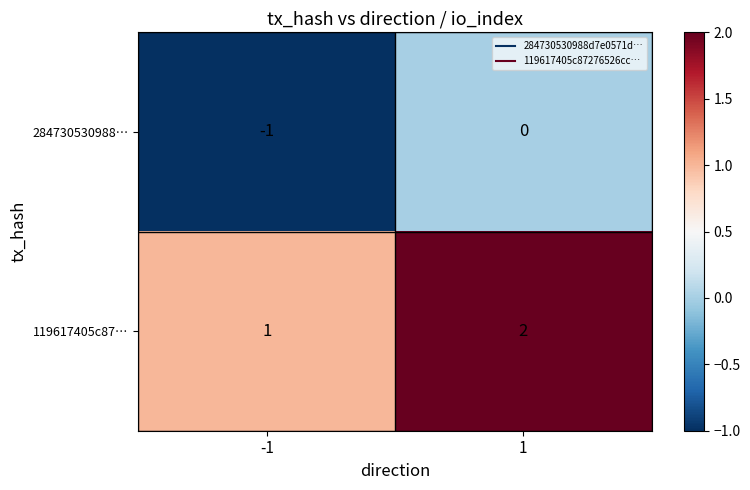

What is the sum of the 119617405c87… values at 1 and -1?

3